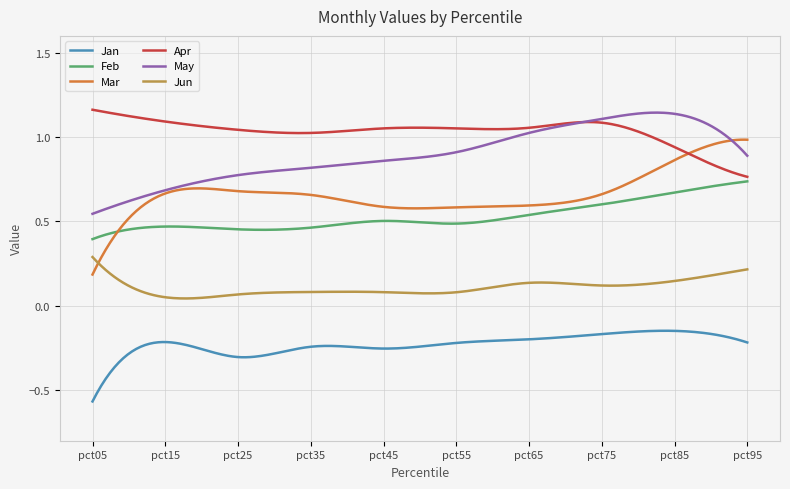

Which series has the largest range (max minus min)?

Mar